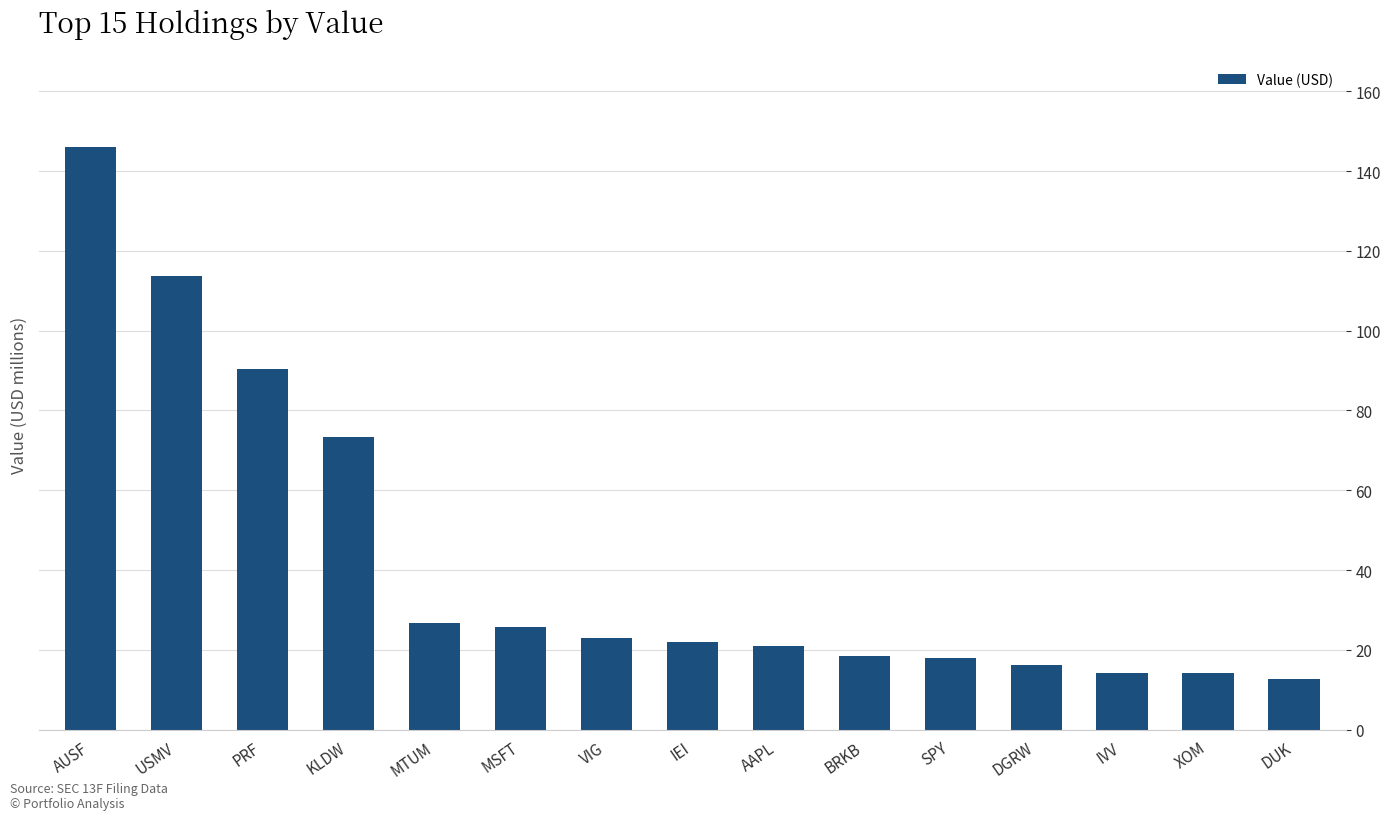

What is the change in value from VIG to BRKB?

-4.4